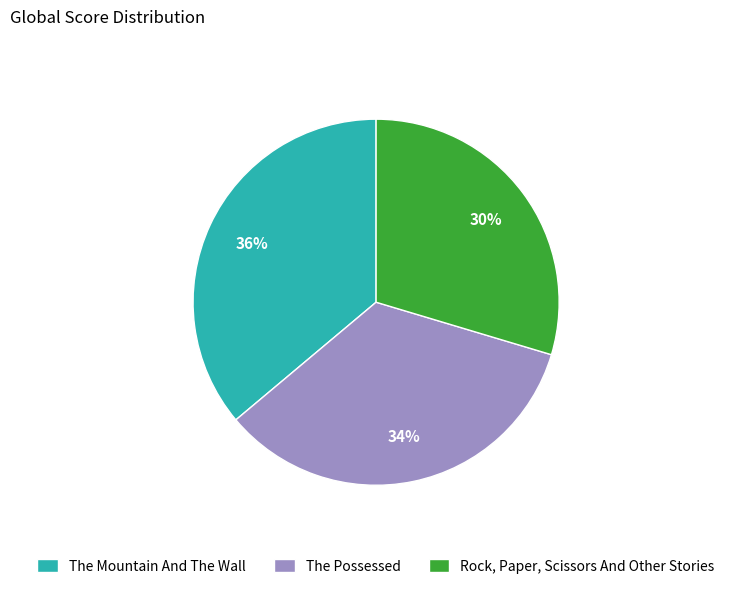

What is the ratio of the value at The Possessed to the value at The Mountain And The Wall?

0.9